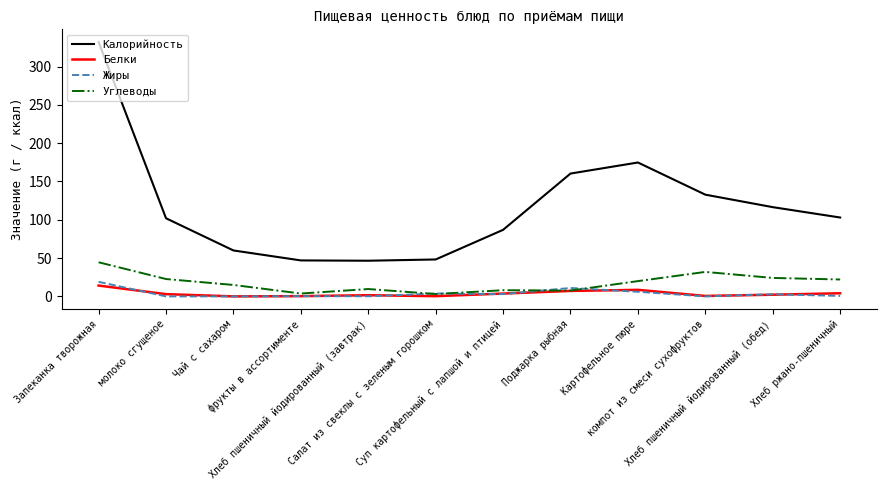

What position from the right is Суп картофельный с лапшой и птицей?

6